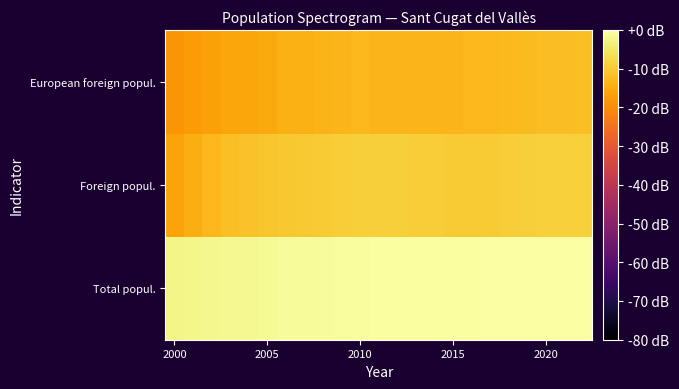

Reading left to right, what are all the values shown in this chart?

Total popul.: -2.6	-2.3	-2.0	-1.8	-1.7	-1.3	-1.1	-1.1	-1.0	-0.8	-0.7	-0.6	-0.5	-0.5	-0.4	-0.4	-0.3	-0.3	-0.2	-0.2	-0.1	-0.1	0.0
Foreign popul.: -16.2	-14.7	-13.0	-11.6	-11.4	-10.7	-10.3	-10.3	-9.9	-9.4	-9.1	-9.3	-9.4	-9.4	-9.6	-9.8	-9.7	-9.7	-9.5	-9.3	-8.9	-9.0	-8.8
European foreign popul.: -18.5	-17.6	-16.7	-15.8	-15.7	-15.0	-14.1	-14.1	-13.7	-13.2	-13.0	-13.4	-13.3	-13.2	-13.1	-13.1	-12.9	-12.9	-12.6	-12.4	-12.1	-12.0	-11.7